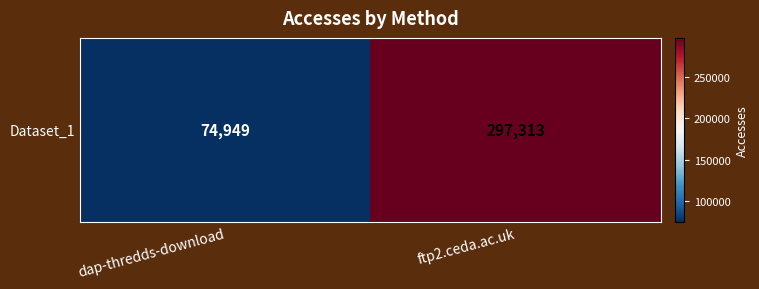

At which category does the chart reach its minimum across all series?

dap-thredds-download